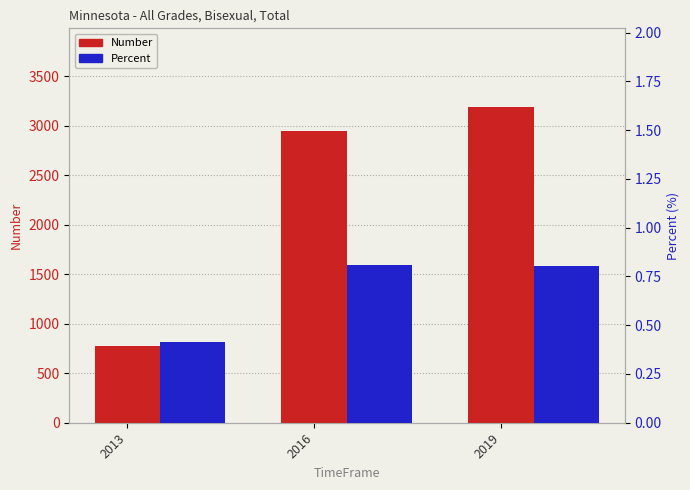

List the series in order of their peak value, highest first.

Number, Percent